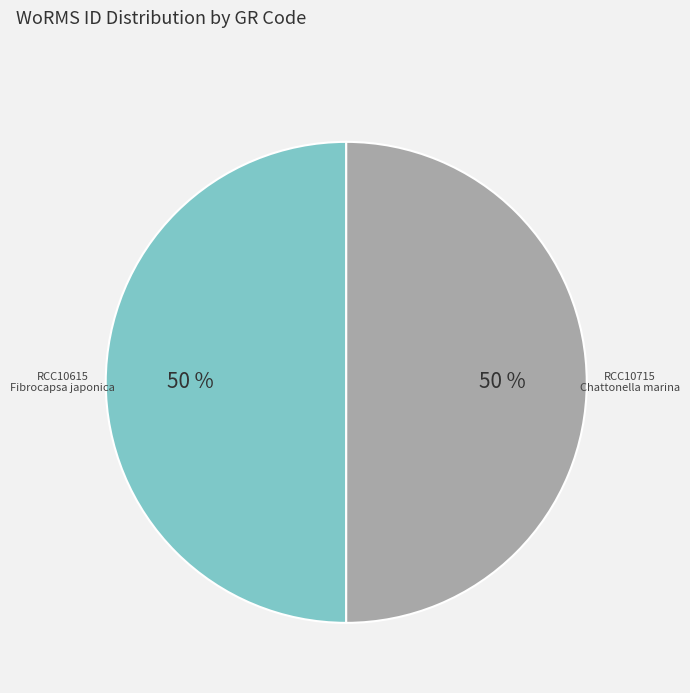

To the nearest percent, what is the average slice percentage?

50%